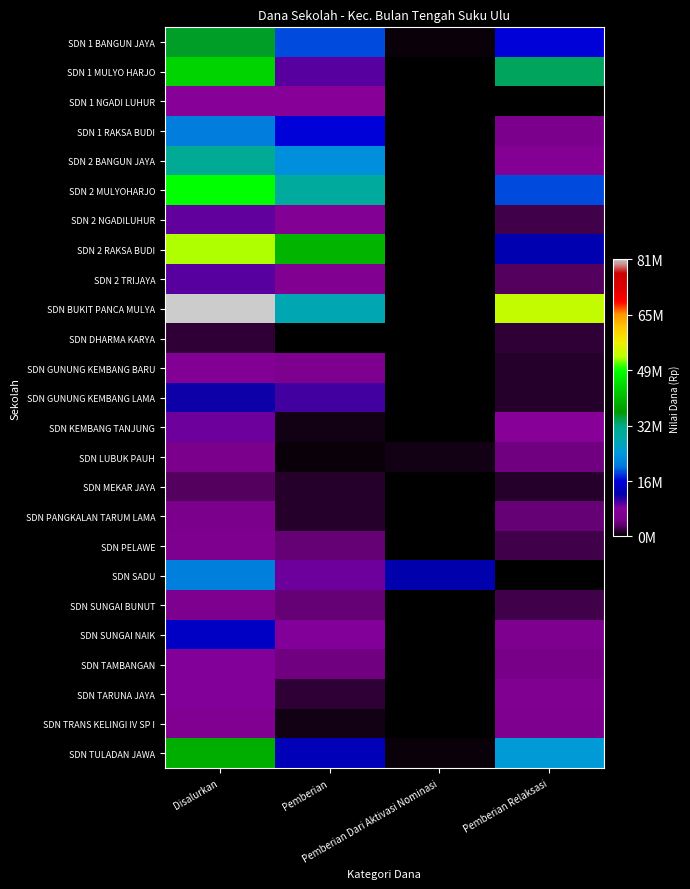

How many categories are shown in the chart?

4